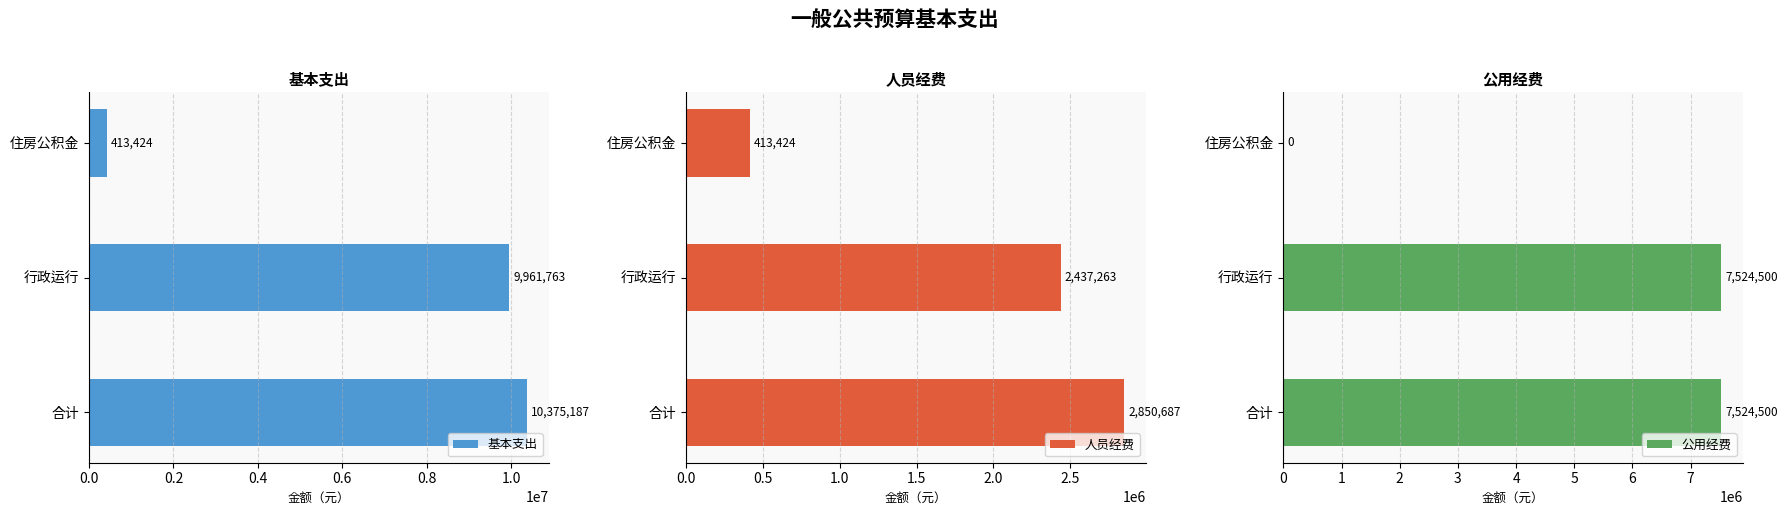

Rank the categories by 基本支出 value from lowest to highest.

住房公积金, 行政运行, 合计